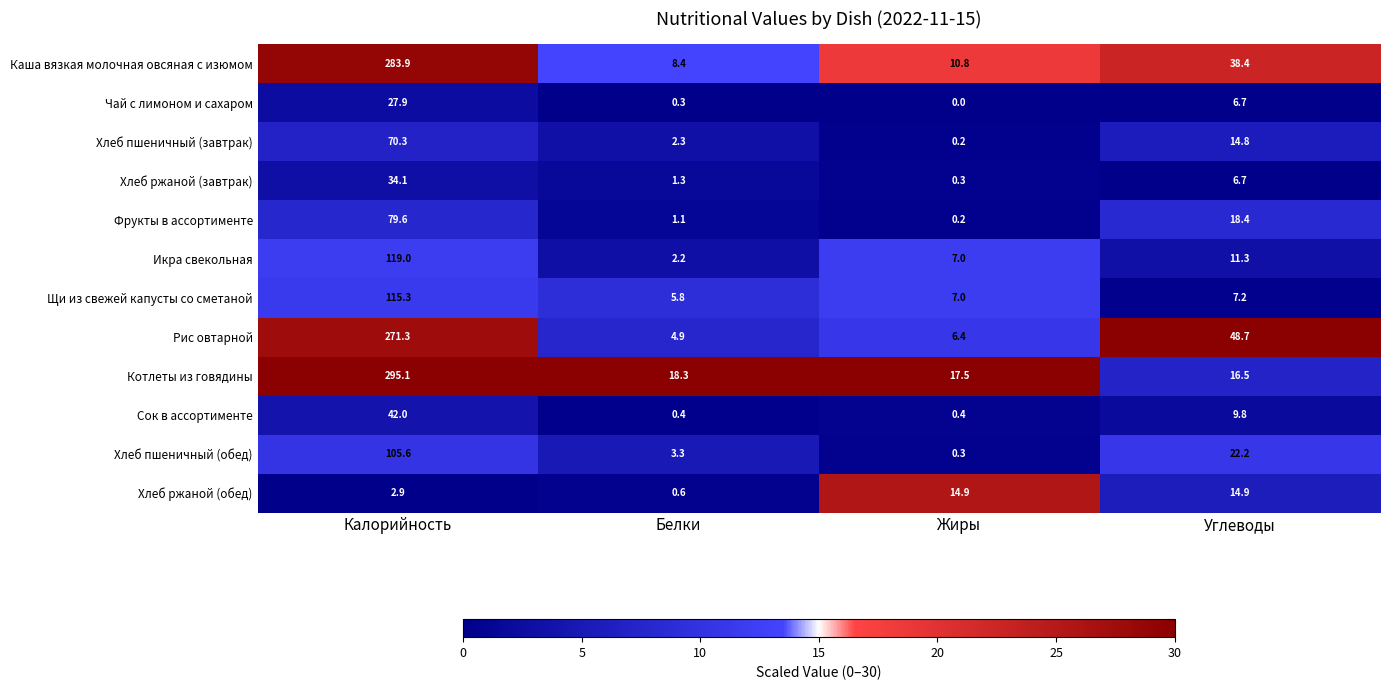

What is the greatest value displayed?

295.1